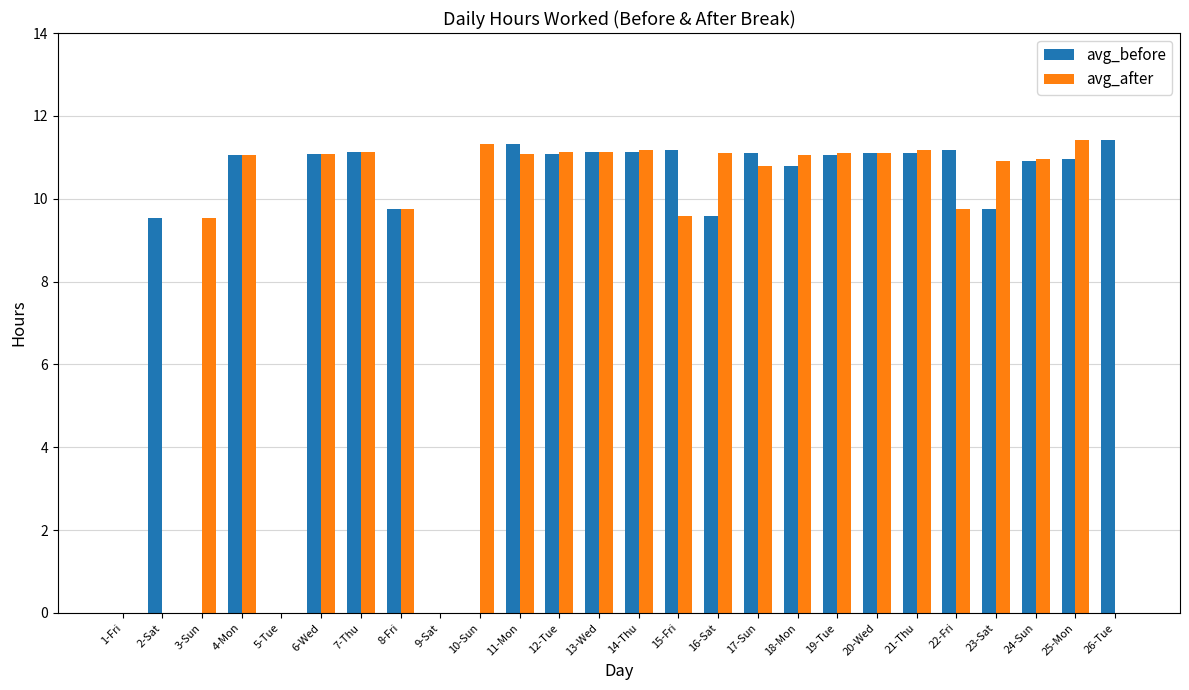

True or false: avg_after has a value of 14.5 at 20-Wed.

False